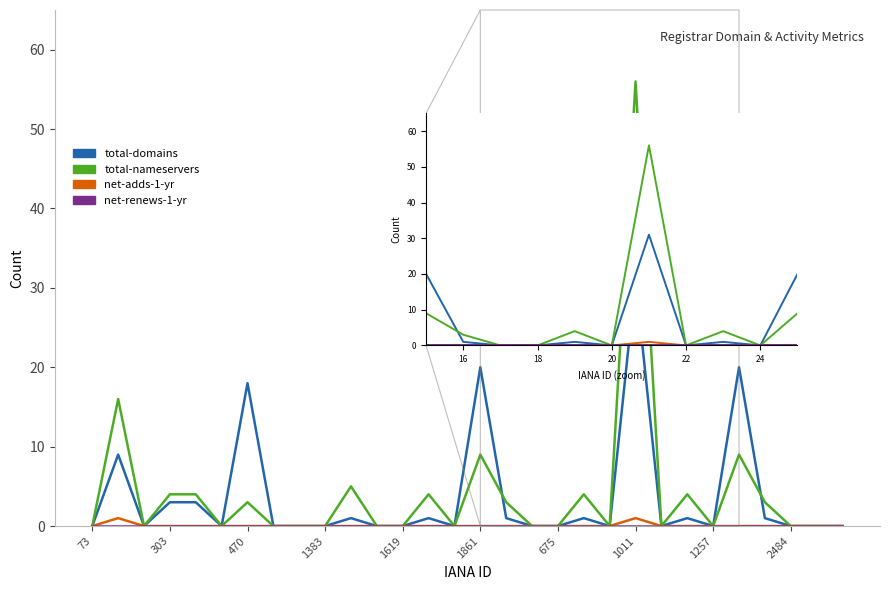

How many lines are shown in the chart?

4